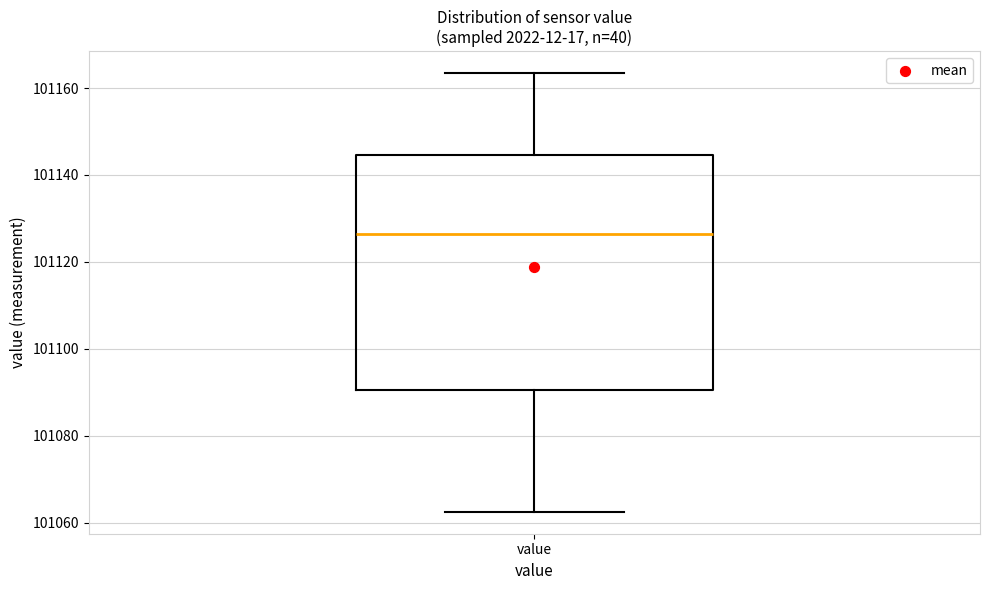

Read this box plot against the y-axis: the position of the median line, the range covered by the box, and the ends of both whiskers. The values are not printed on the chart, so give them approximately, as read against the axis.

median 101126, box 101090 to 101144, whiskers 101062 to 101164